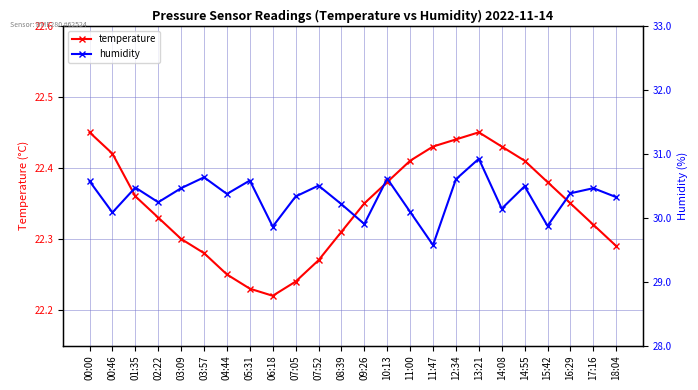

Read the temperature value at 04:44.

22.2